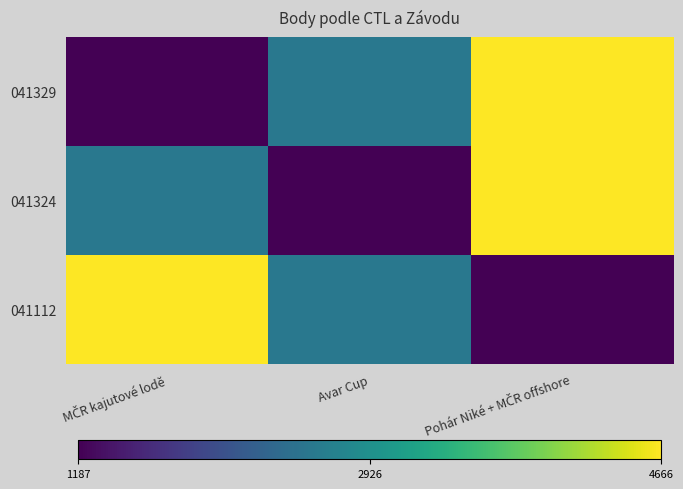

What is the difference between the highest and lowest values at Avar Cup?

1393